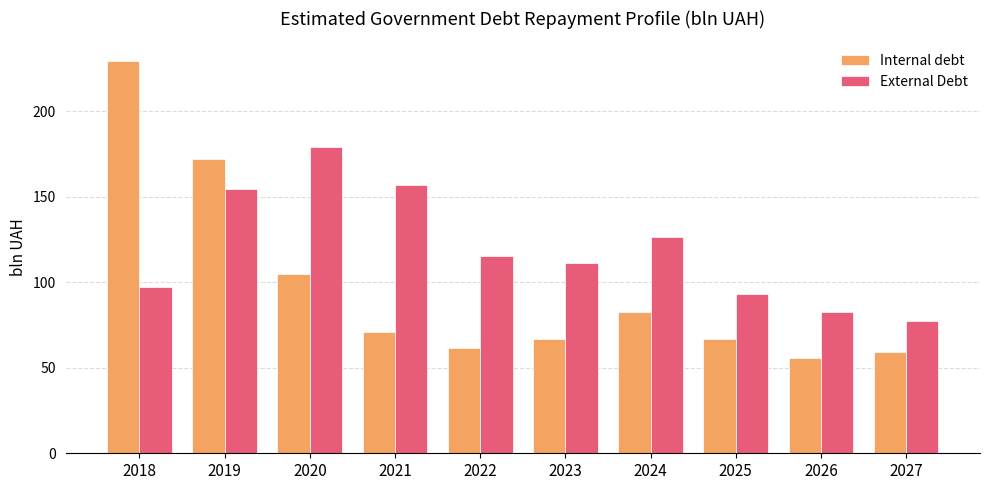

True or false: Internal debt has a value of 59.0 at 2027.

True